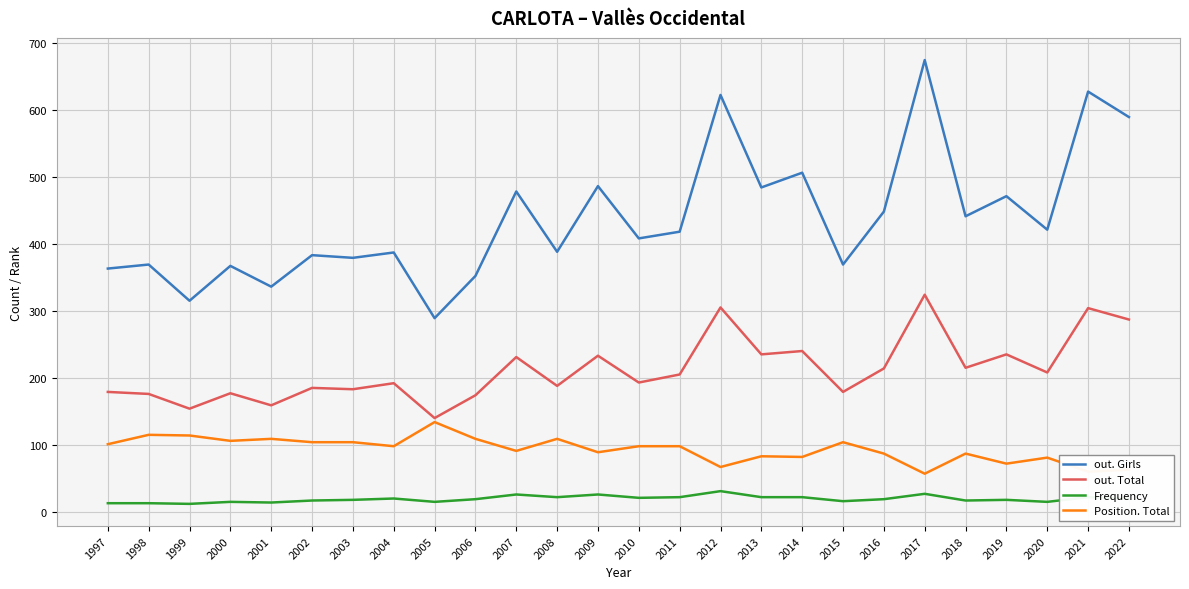

At how many categories does at least one series exceed 119?

26